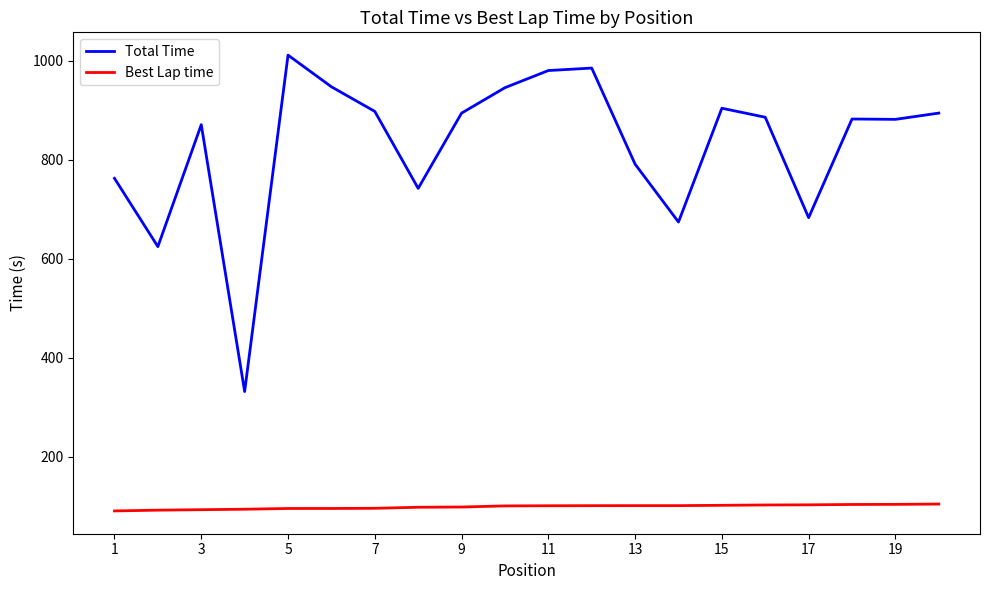

True or false: Best Lap time and Total Time intersect in this chart.

False